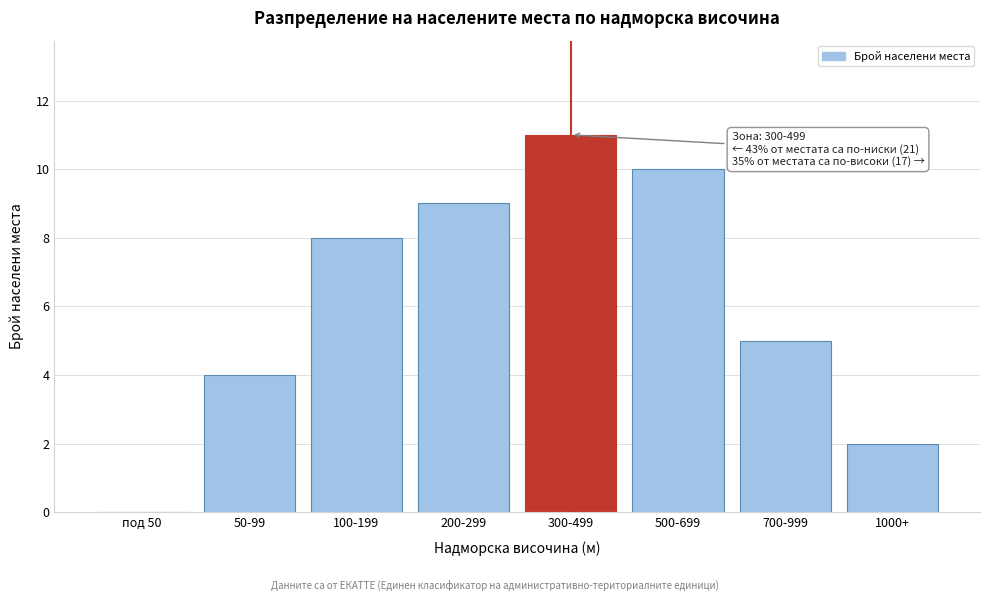

Reading left to right, transcribe all the data shown in this chart.

под 50=0	50-99=4	100-199=8	200-299=9	300-499=11	500-699=10	700-999=5	1000+=2